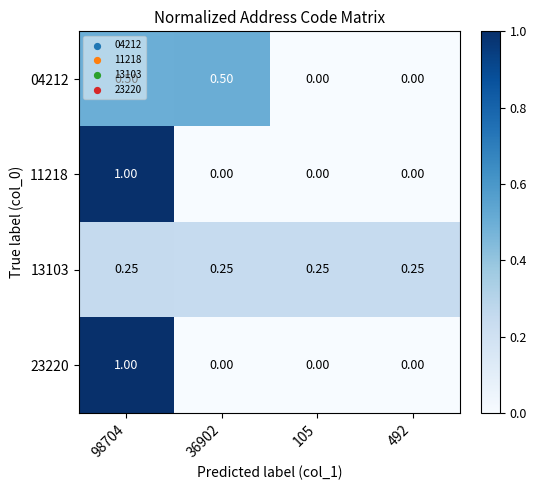

Is the value of 04212 at 36902 greater than the value of 23220 at 492?

Yes